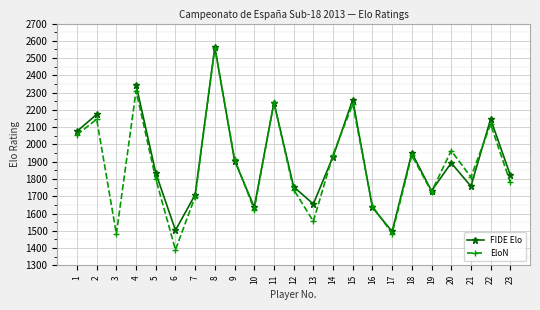

How many interior local peaks does the FIDE Elo series have?

6